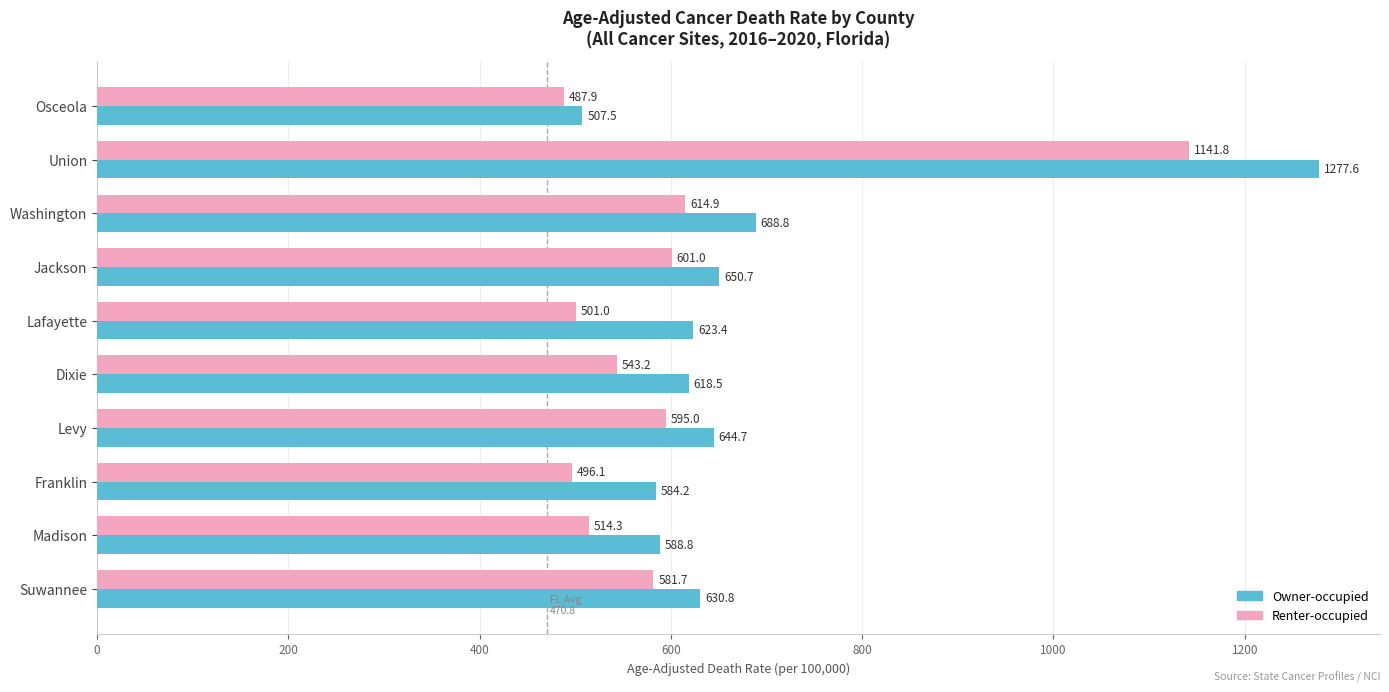

What is the difference between the highest and lowest values at Washington?

73.9